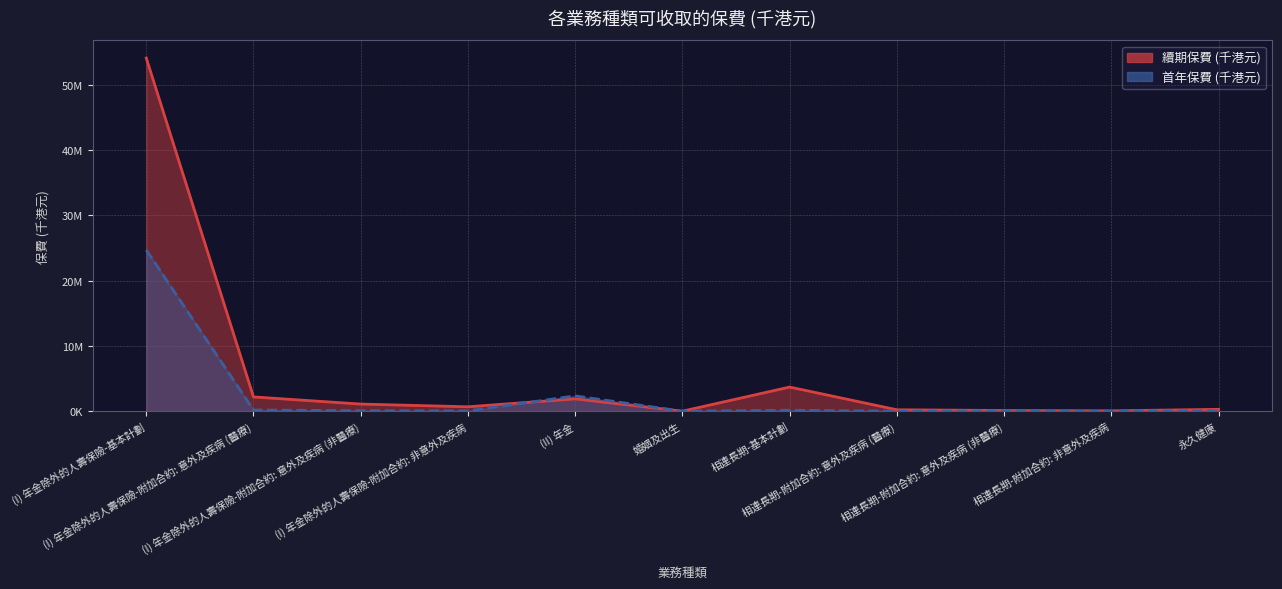

Reading left to right, extract all data points from this chart.

續期保費 (千港元): 54104805	2188877	1095921	678392	1896431	8210	3701154	221850	110191	59279	288133
首年保費 (千港元): 24712469	186360	85357	49229	2347680	0	153733	1840	1120	584	63315